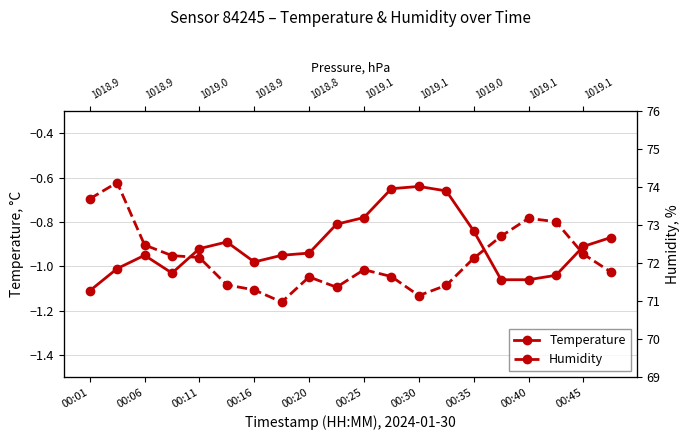

Which series has the largest range (max minus min)?

Humidity